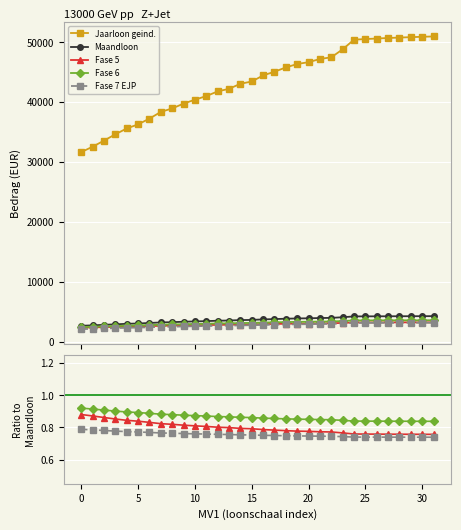

The Fase 5 series shows 0.8 at 29. True or false?

True